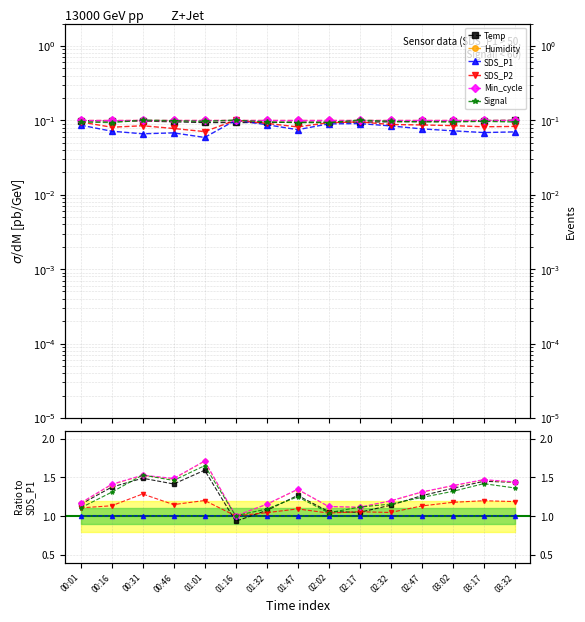

Which series has the widest spread of values?

Min_cycle